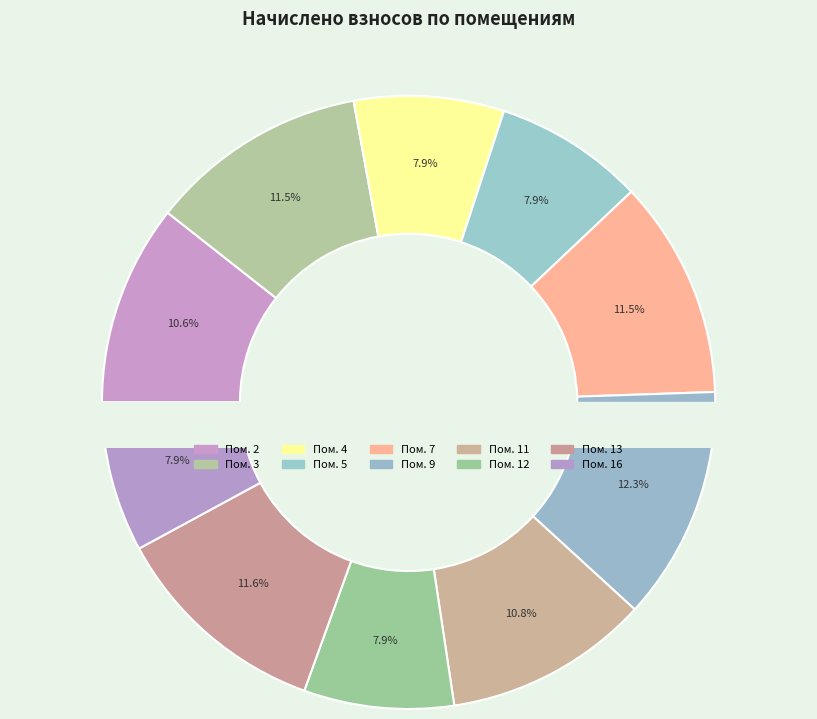

What percentage is the 2 slice, to the nearest percent?

11%